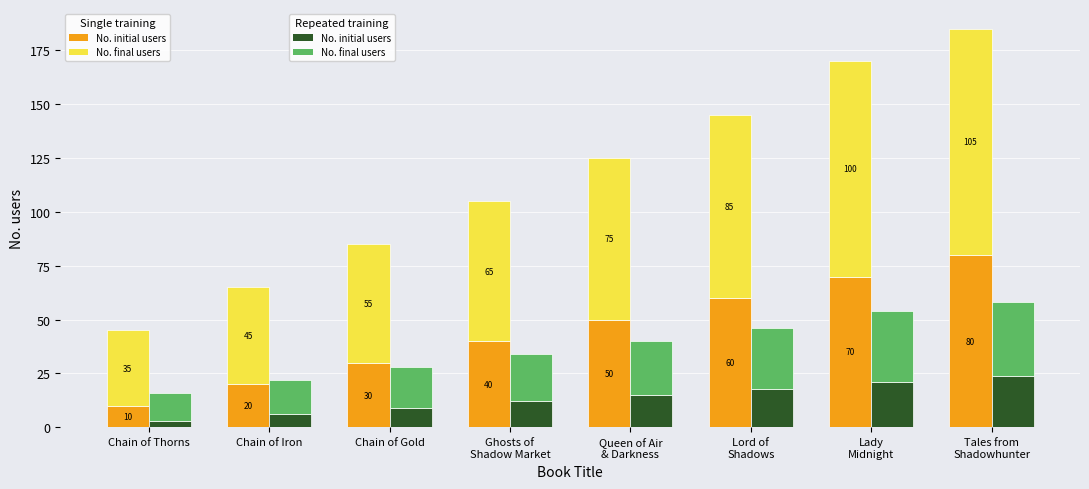

How many groups of bars are there?

8